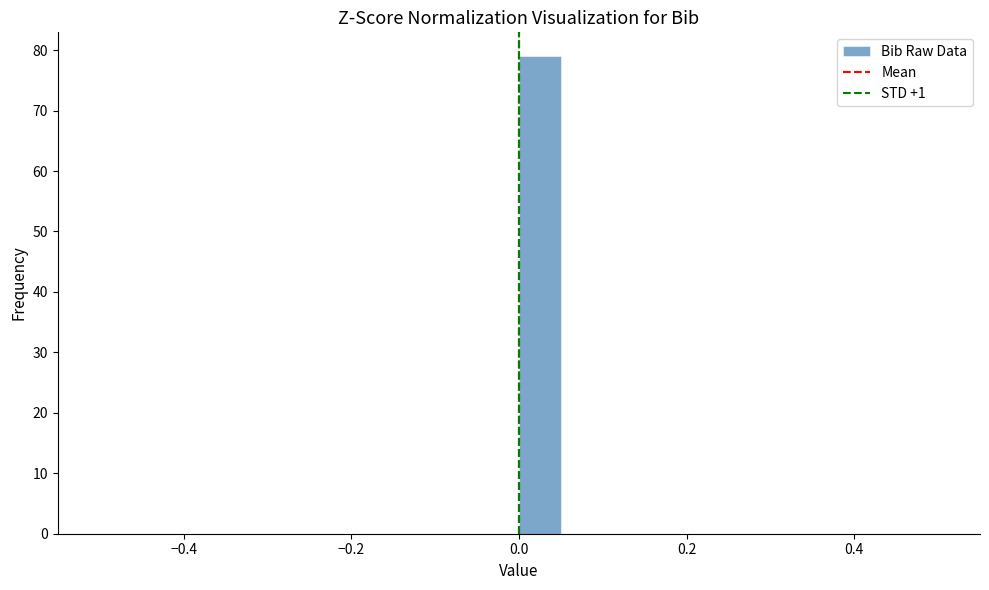

Around what value on the x-axis is the tallest bar? Give the approximate position of its centre, as read against the axis.

0.02